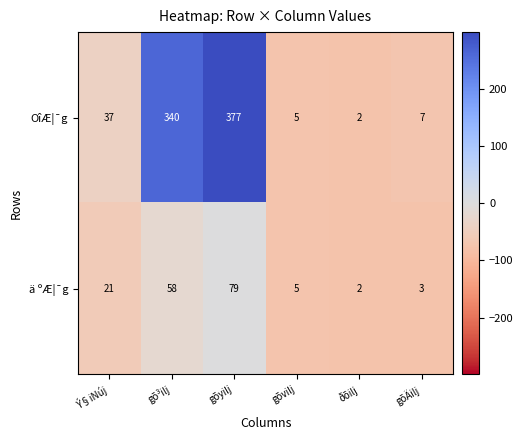

Which series has the largest range (max minus min)?

OîÆ¦¯g